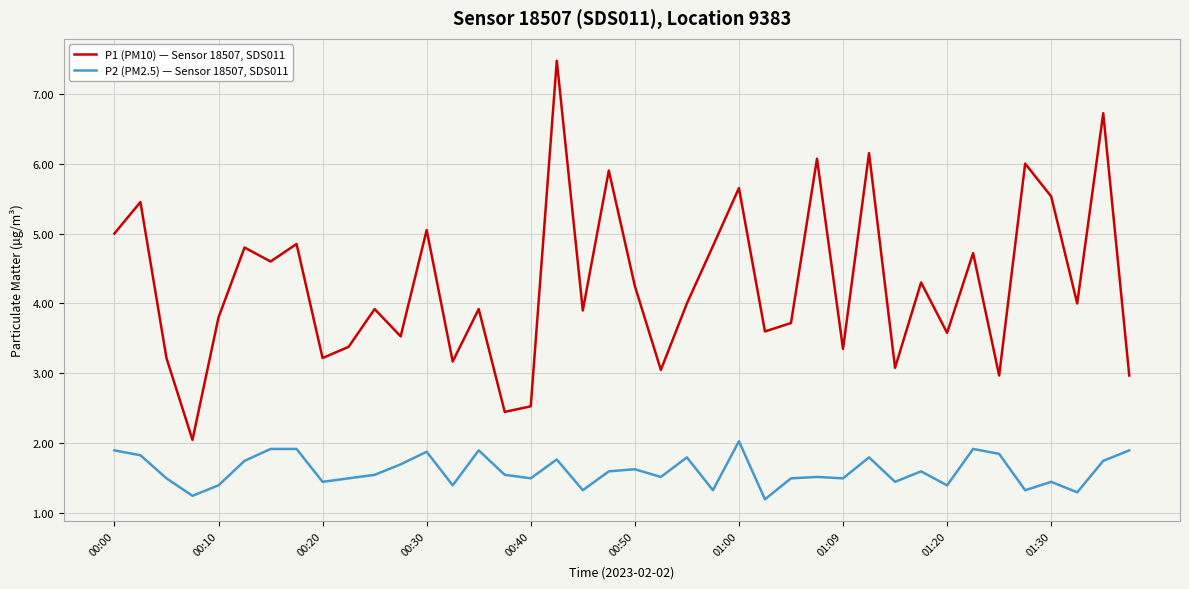

What is the difference between the maximum and minimum values in the P2 (PM2.5) — Sensor 18507, SDS011 series?

0.8